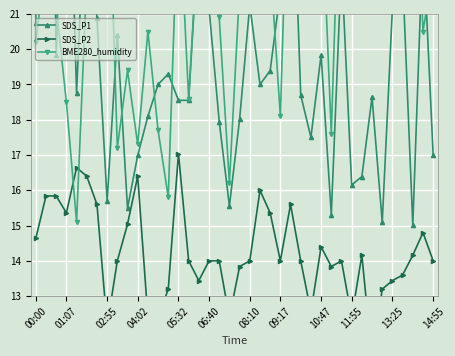

What is the value of the SDS_P2 point at the 16th from the left?

14.0